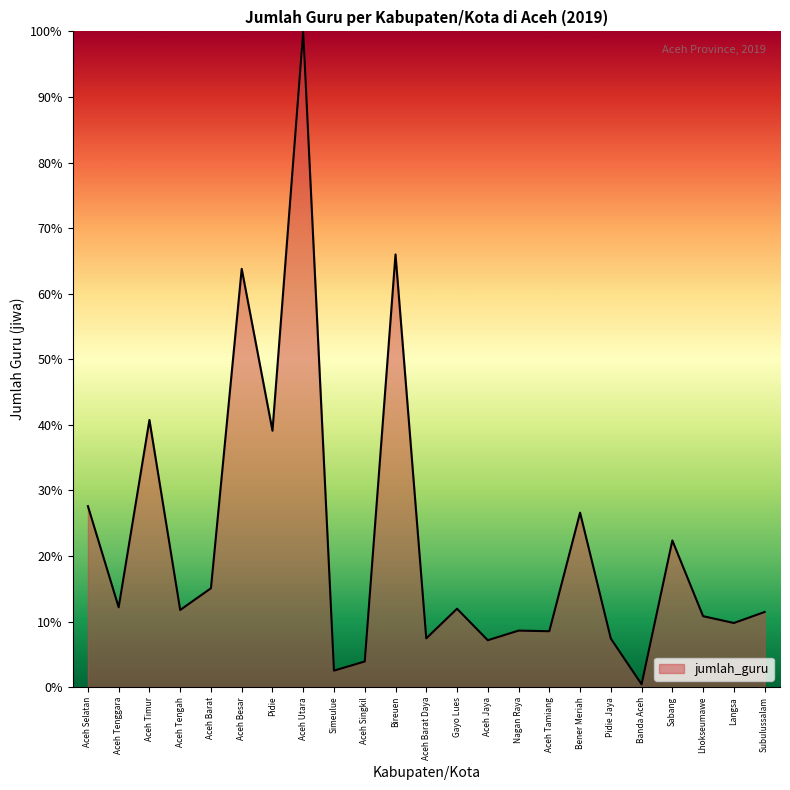

Which has a higher value, Bireuen or Aceh Barat?

Bireuen